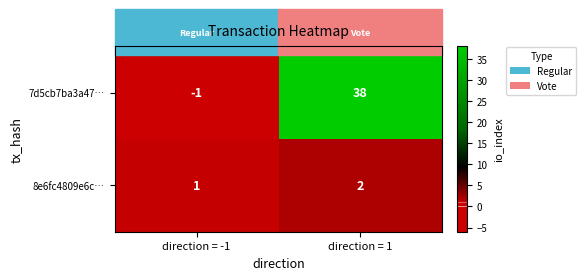

At which label is 8e6fc4809e6c… closest to 1?

direction = -1